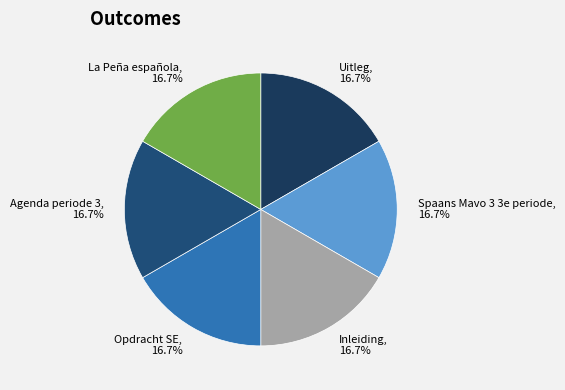

True or false: Opdracht SE accounts for 28% of the total.

False